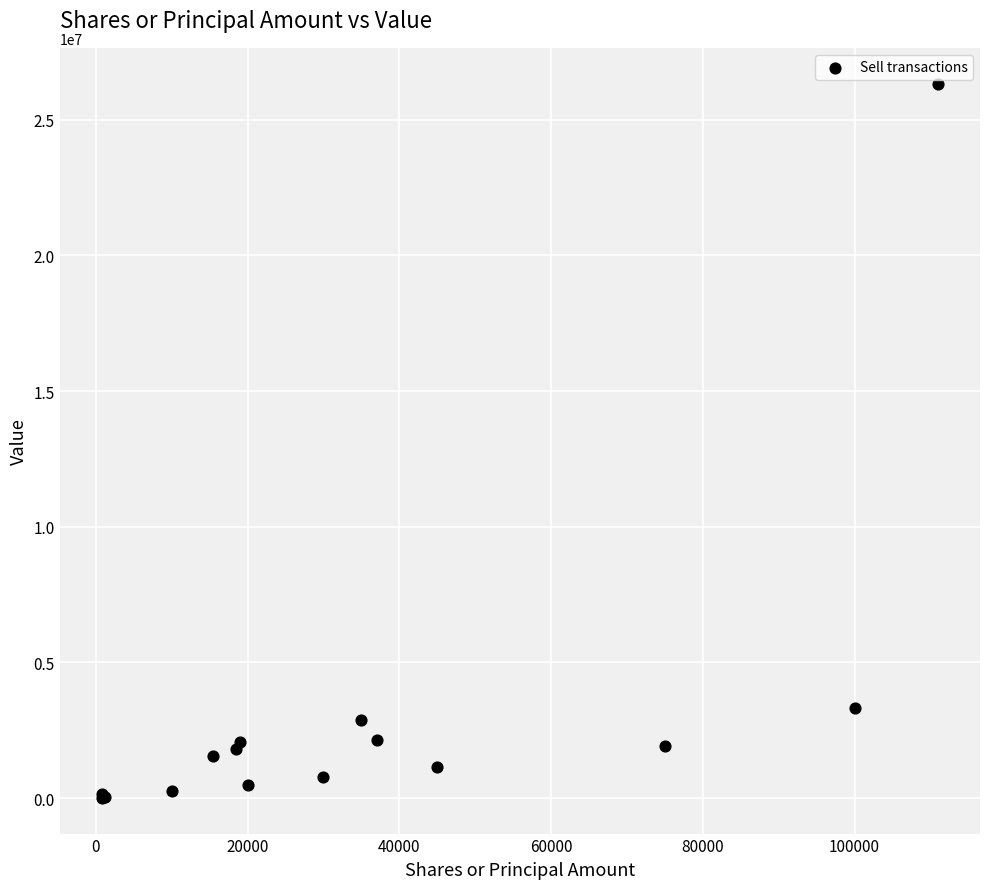

What Y value in the scatter plot is closest to 13170500?

3337000